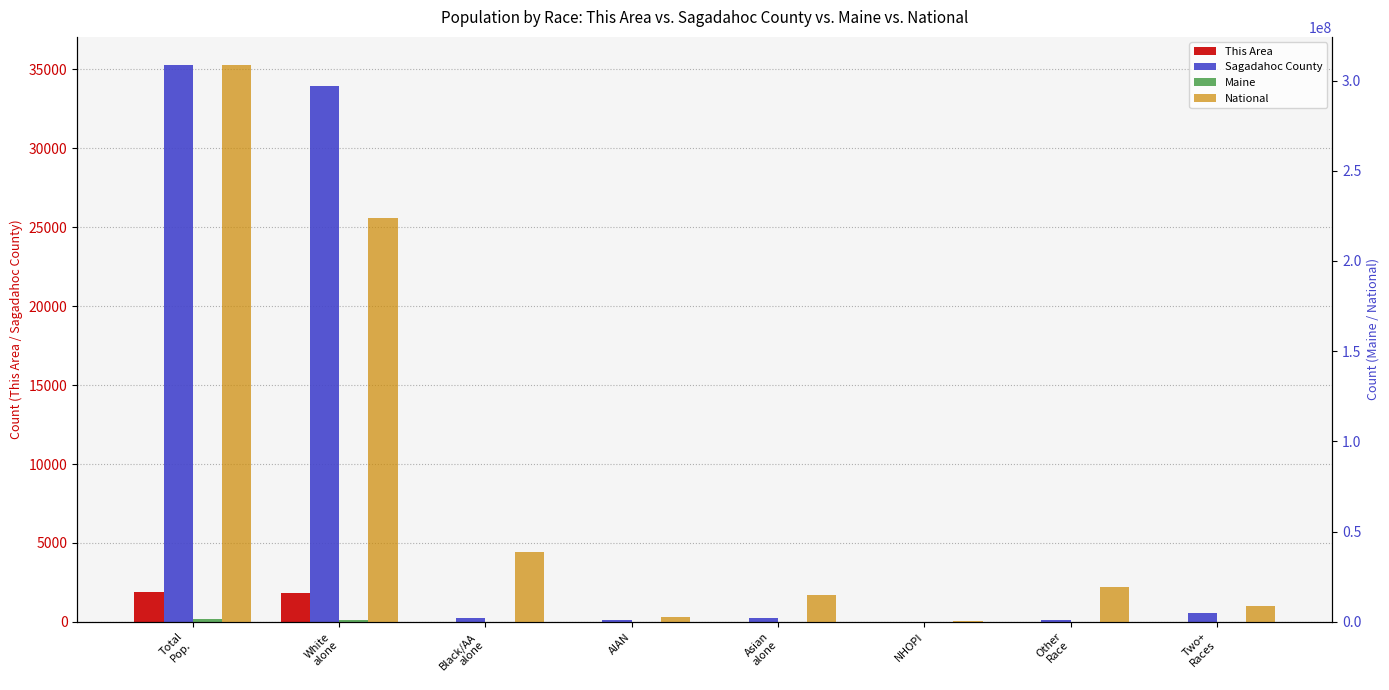

What is the difference between the National values at AIAN and Other
Race?

16175120